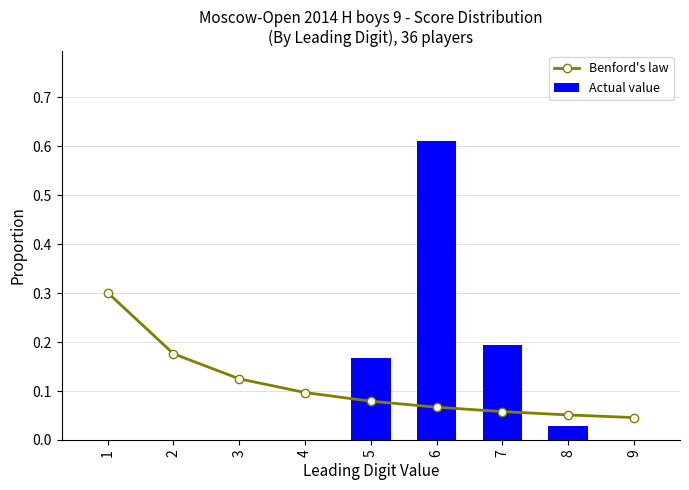

True or false: Benford's law has a value of 0.0 at 9.

False